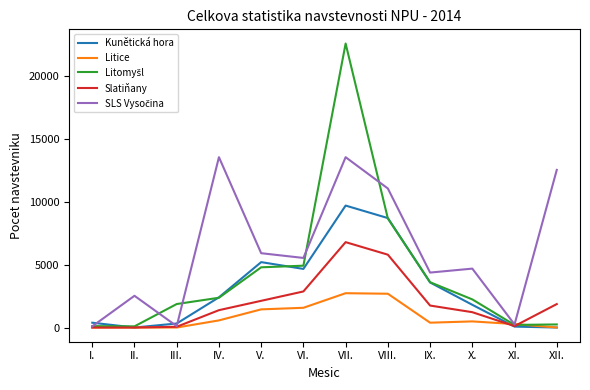

What is the maximum value shown in the chart?

22549